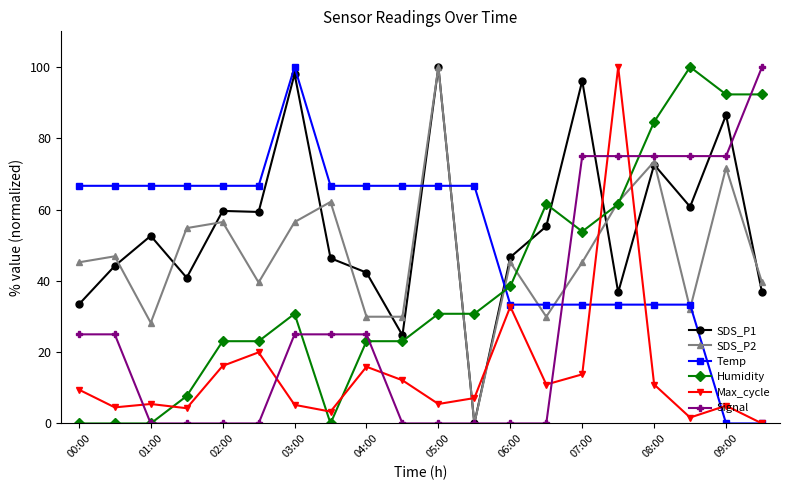

What is the value of the Max_cycle point at the 13th from the left?

32.8